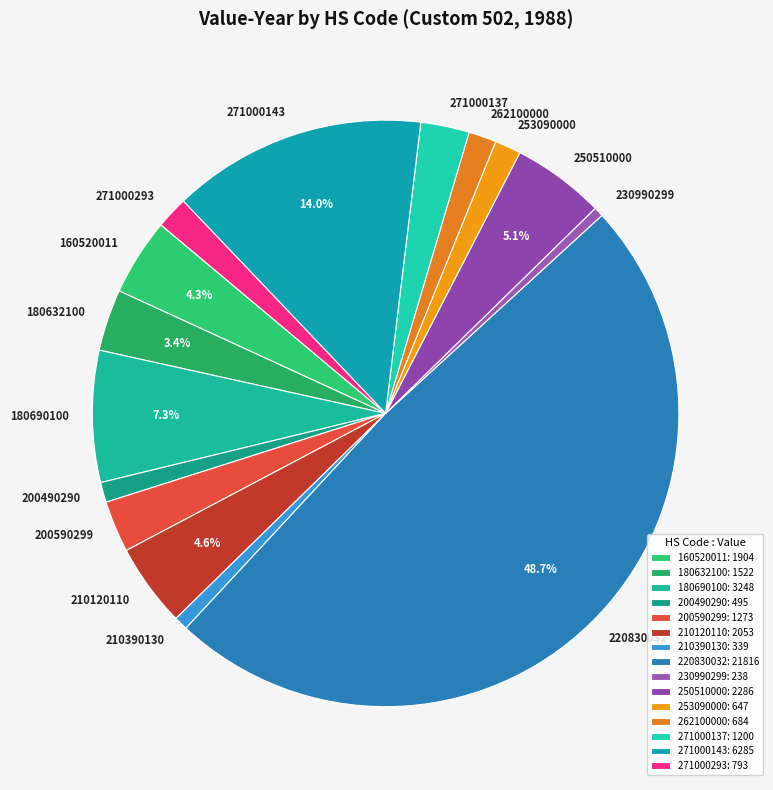

Does 271000137 represent more than half of the total?

No